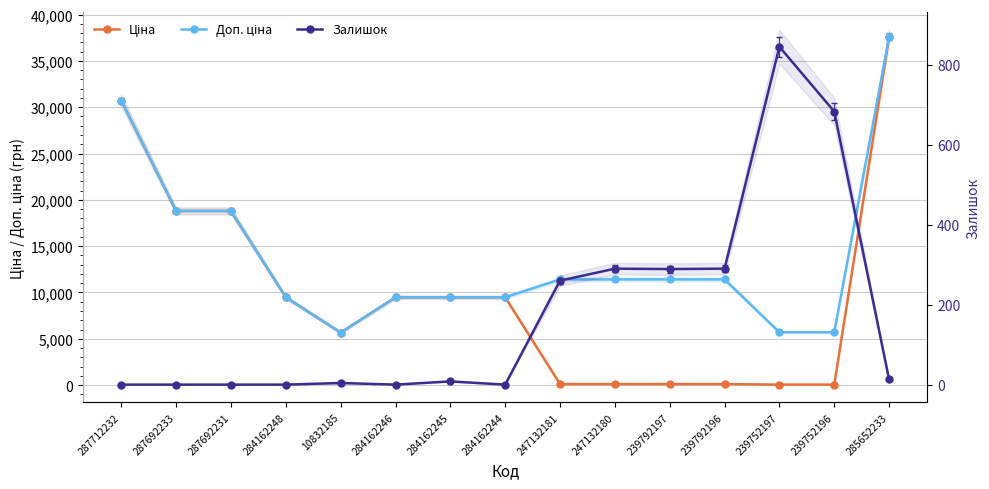

How many interior local peaks does the Залишок series have?

4